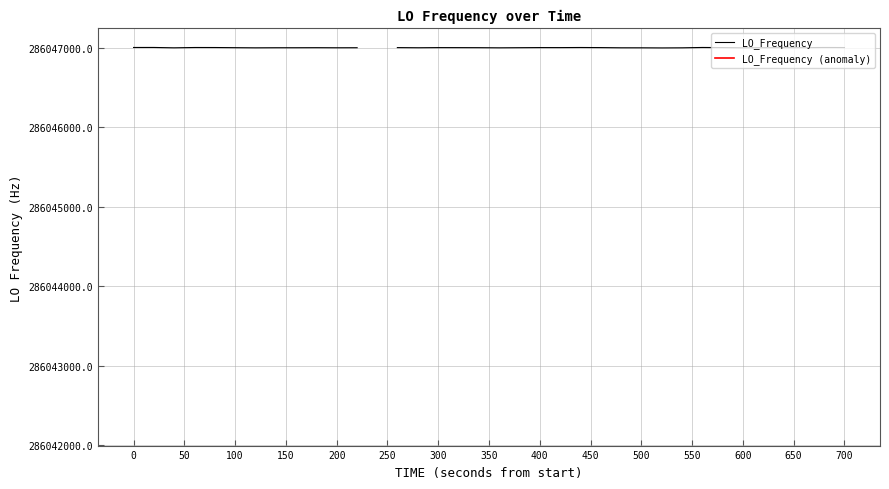

Which series has the largest range (max minus min)?

LO_Frequency